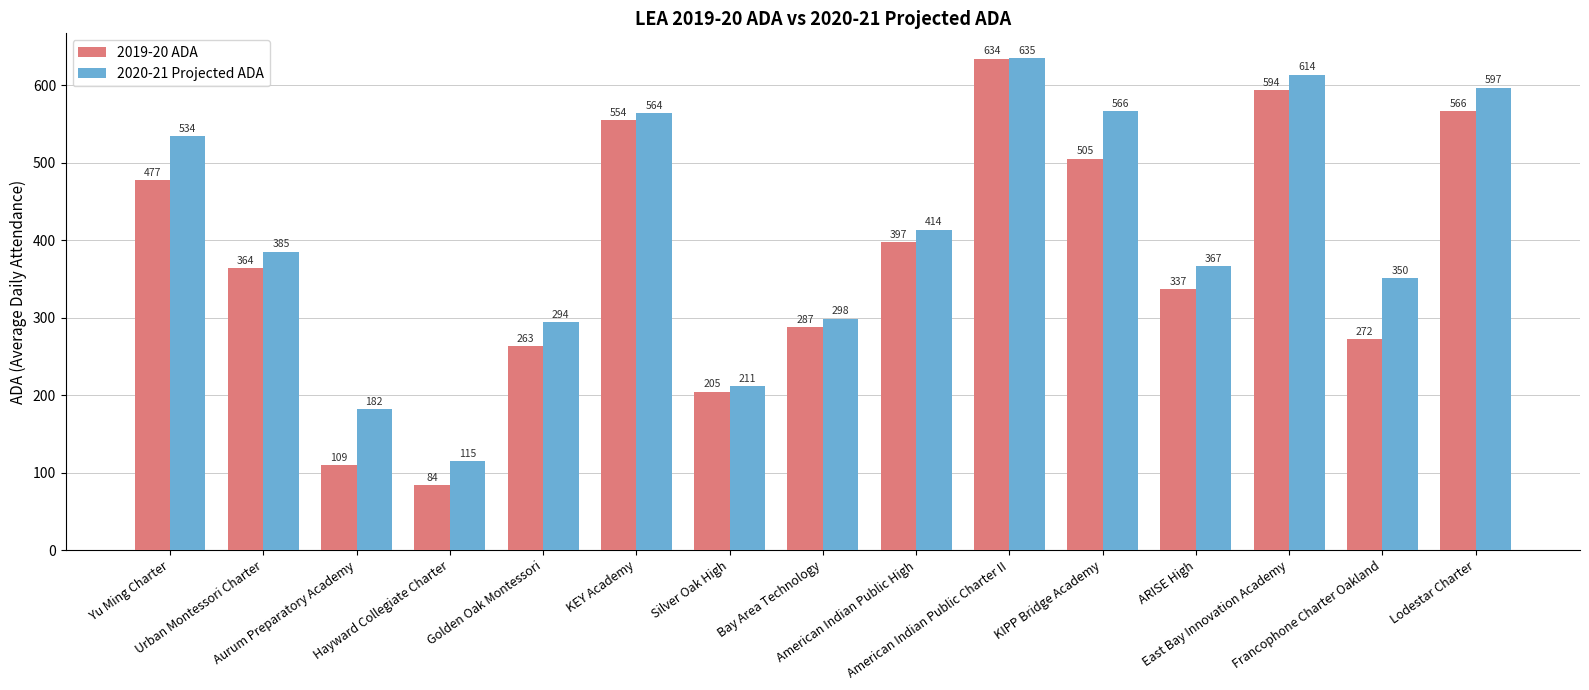

List the labels in order of 2020-21 Projected ADA value, largest first.

American Indian Public Charter II, East Bay Innovation Academy, Lodestar Charter, KIPP Bridge Academy, KEY Academy, Yu Ming Charter, American Indian Public High, Urban Montessori Charter, ARISE High, Francophone Charter Oakland, Bay Area Technology, Golden Oak Montessori, Silver Oak High, Aurum Preparatory Academy, Hayward Collegiate Charter